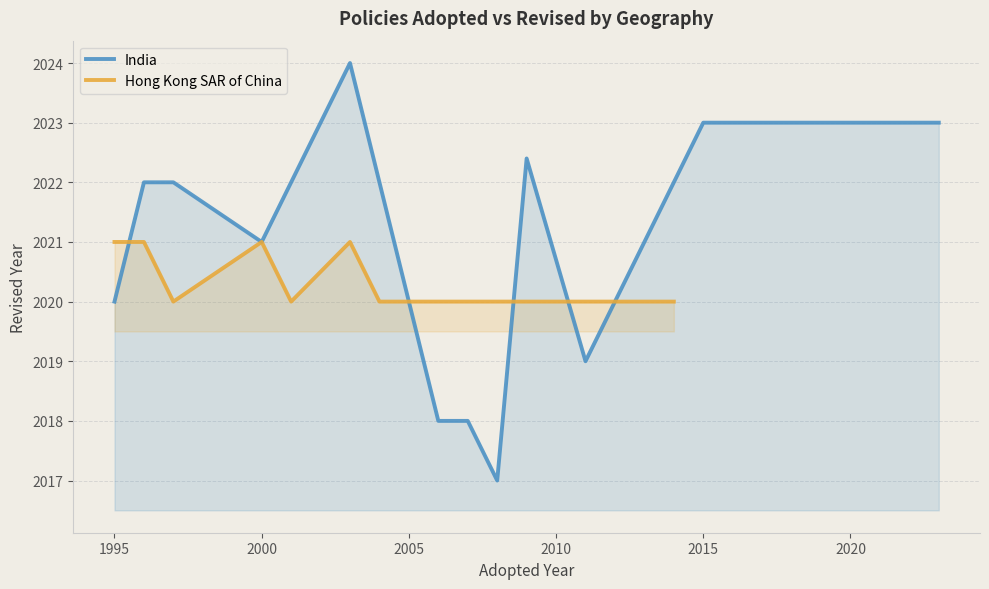

What is the value of the Hong Kong SAR of China point at the 14th from the left?

2020